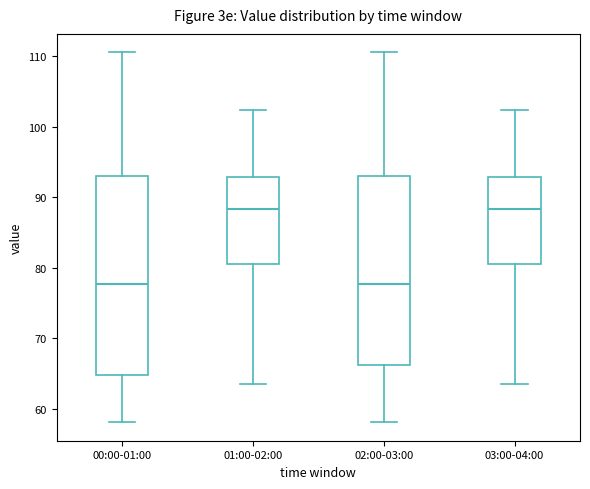

Where does the upper whisker of the box for 02:00-03:00 end on the y-axis? The values are not printed on the chart, so give them approximately, as read against the axis.

111